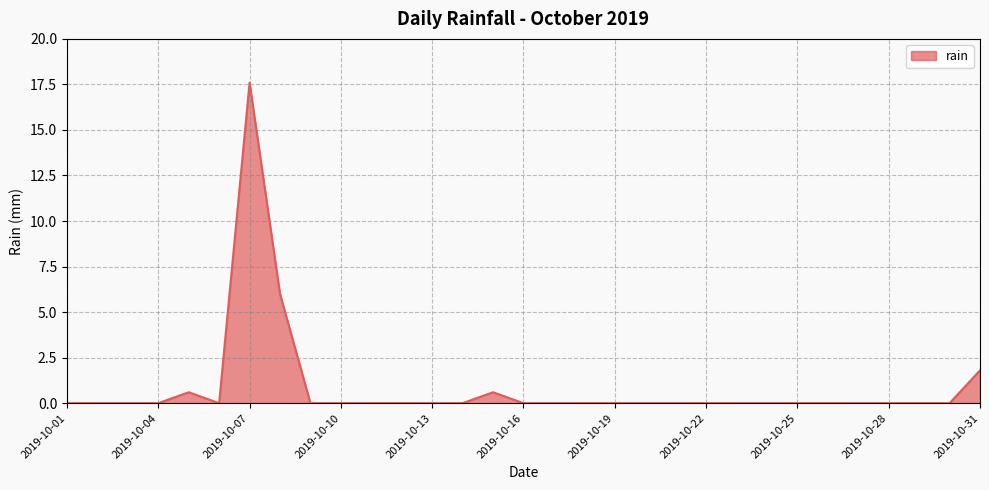

What is the maximum value shown in the chart?

17.6